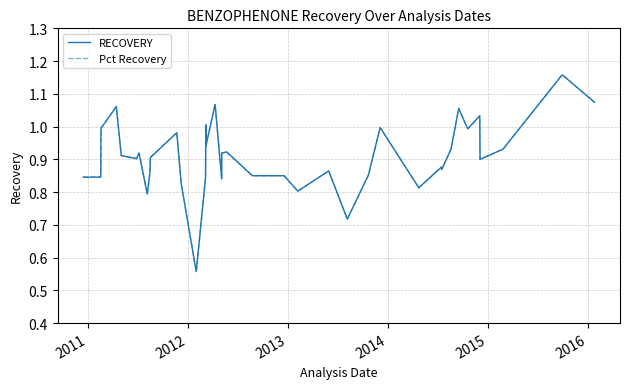

Is the value of RECOVERY at 2010 greater than the value of Pct Recovery at 2013?

No